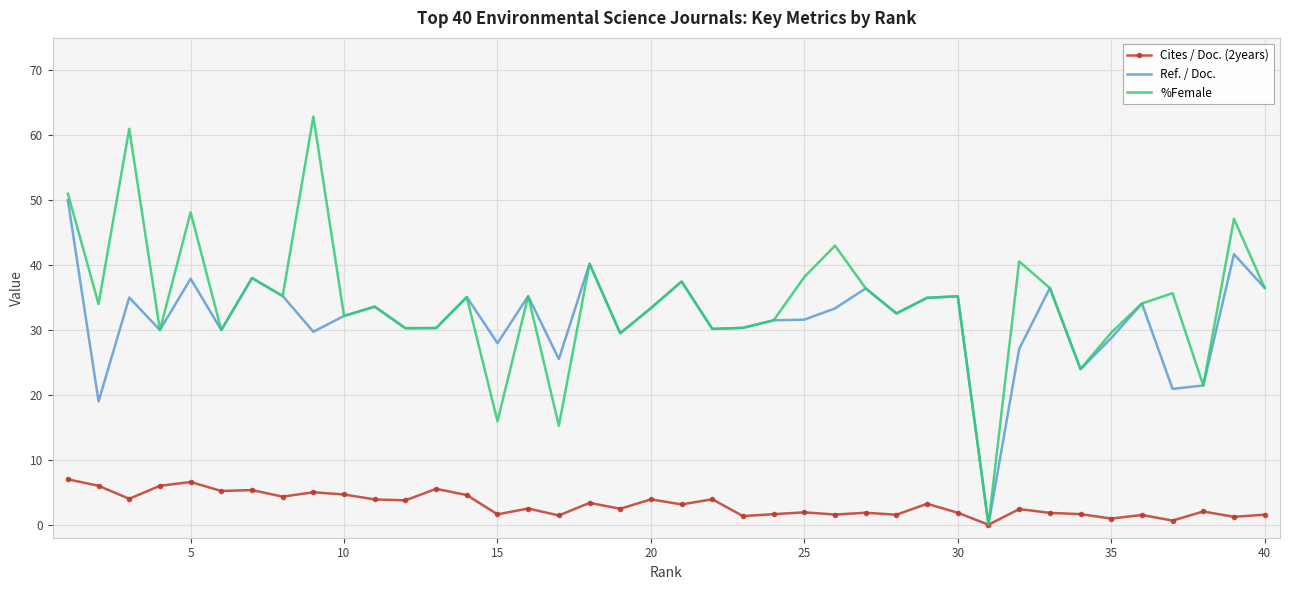

What is the average value of the Ref. / Doc. series?

31.6